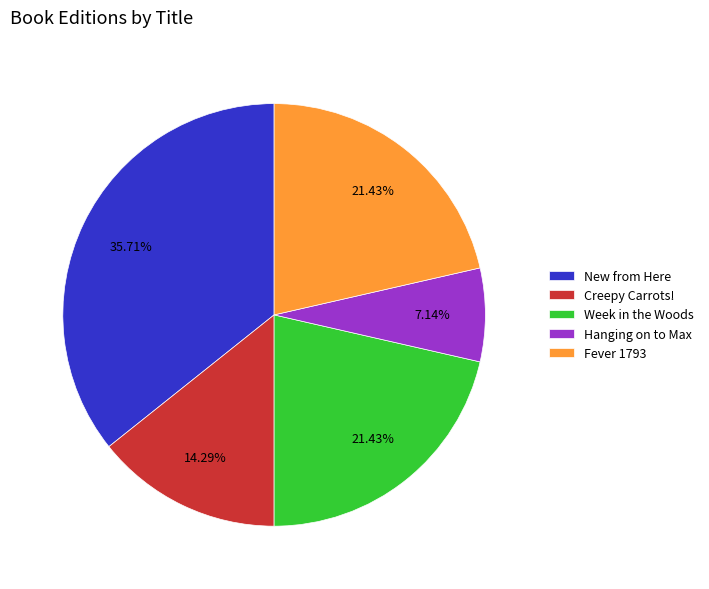

How many slices are in this pie chart?

5